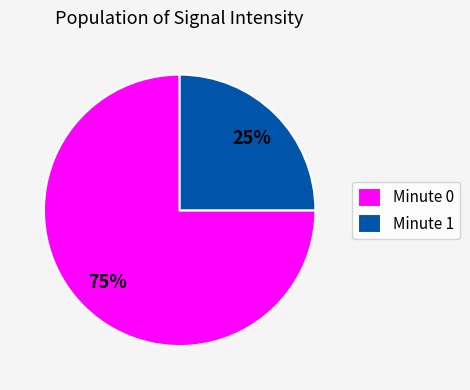

To the nearest percent, what percentage of the pie is Minute 0?

75%